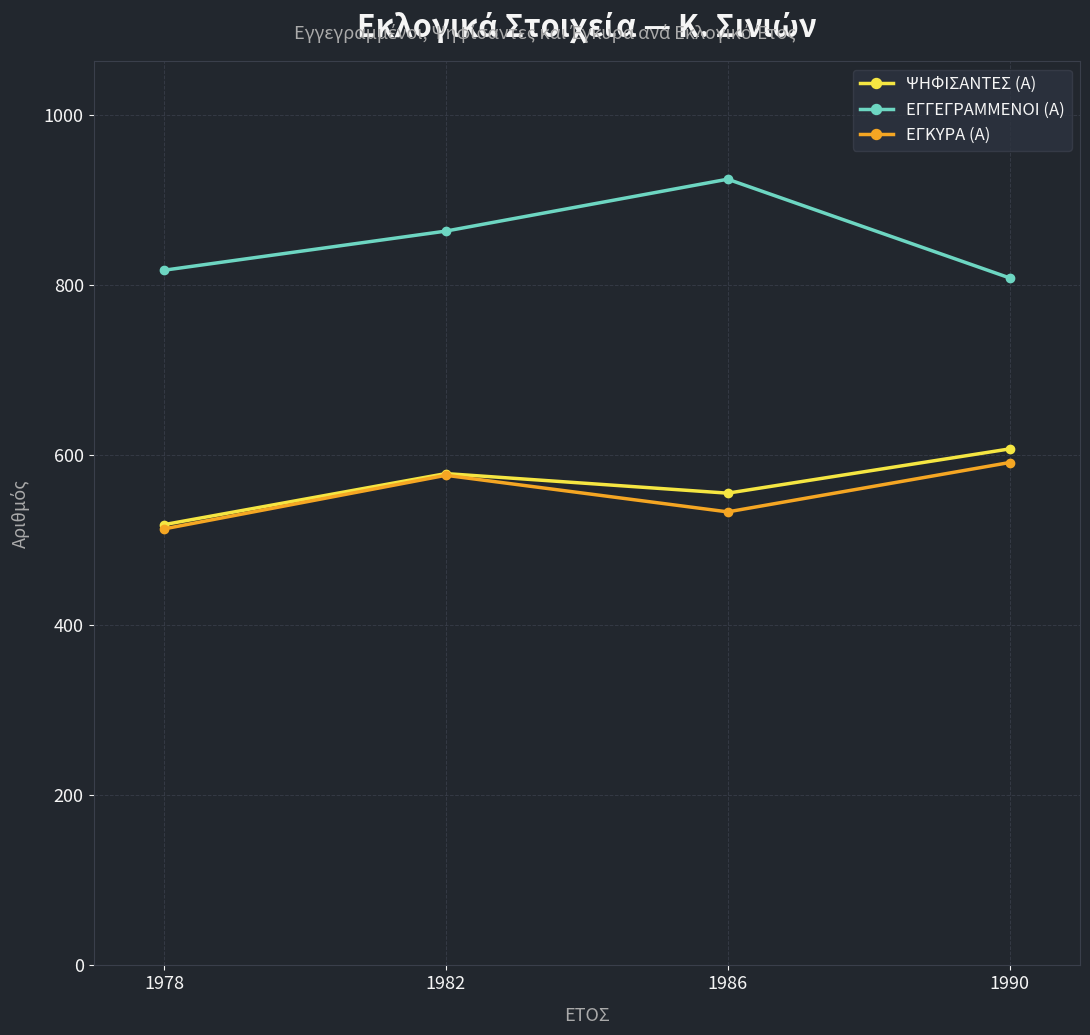

Is it true that ΕΓΚΥΡΑ (Α) equals 332 at 1978?

False